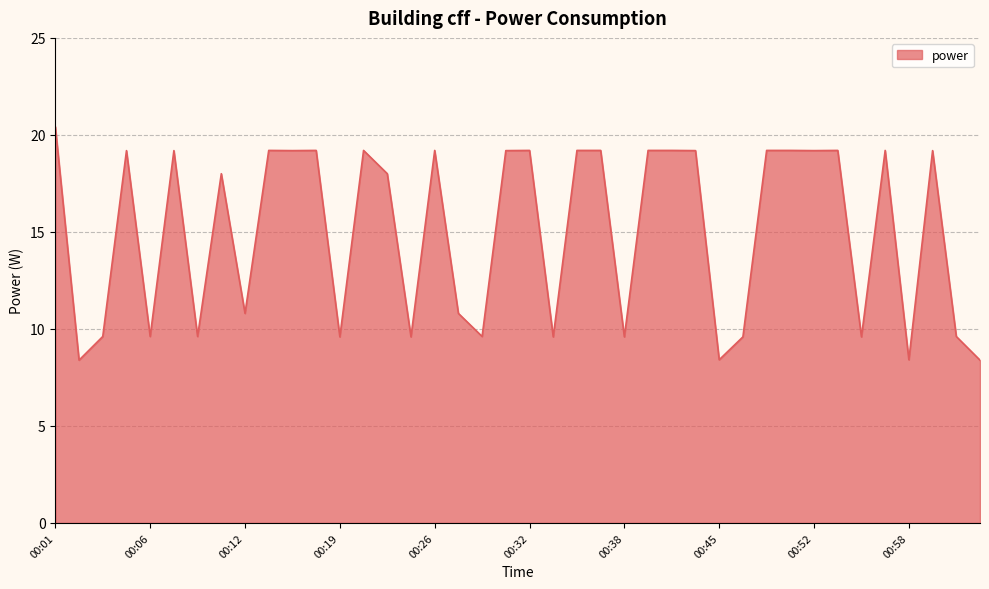

What is the difference between the maximum and minimum values?

12.0